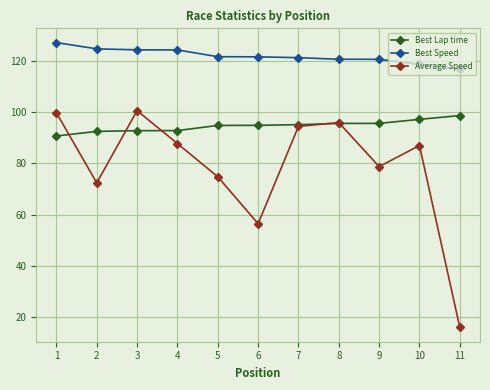

What is the lowest value of the Best Lap time series?

90.7